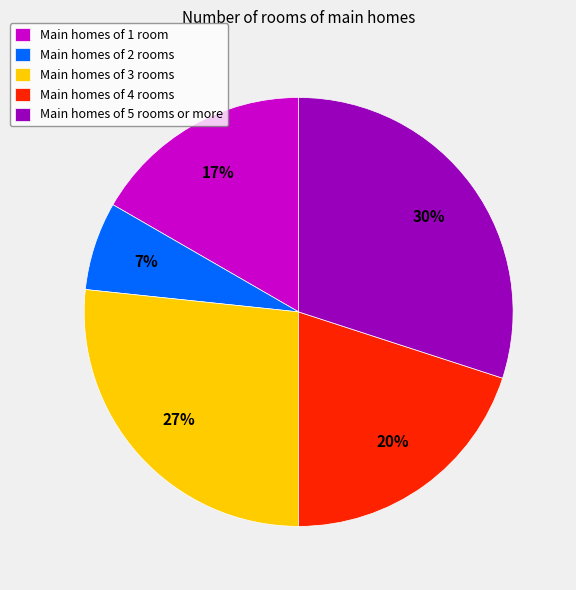

Rank the categories by value from highest to lowest.

Main homes of 5 rooms or more, Main homes of 3 rooms, Main homes of 4 rooms, Main homes of 1 room, Main homes of 2 rooms